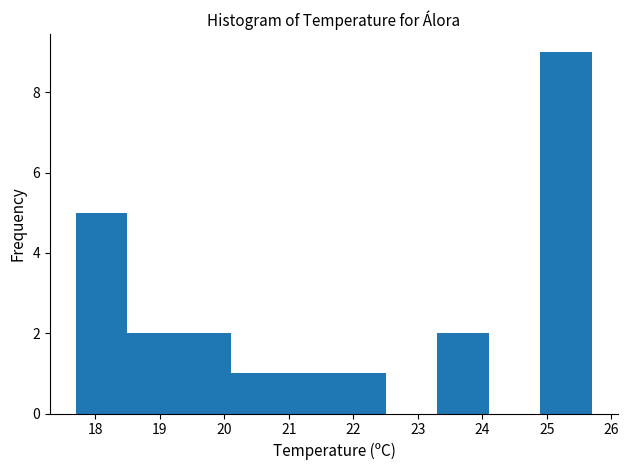

Reading left to right, list every bar in this chart as the range it spans on the x-axis followed by its height. The values are not printed on the chart, so give them approximately, as read against the axis.

17.7 to 18.5: 5
18.5 to 19.3: 2
19.3 to 20.1: 2
20.1 to 20.9: 1
20.9 to 21.7: 1
21.7 to 22.5: 1
22.5 to 23.3: 0
23.3 to 24.1: 2
24.1 to 24.9: 0
24.9 to 25.7: 9